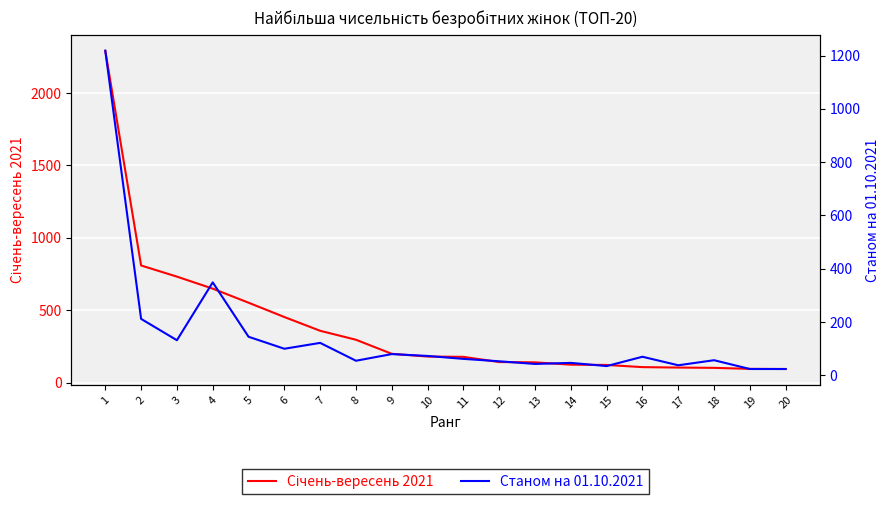

Rank the categories by Січень-вересень 2021 value from lowest to highest.

20, 19, 18, 17, 16, 15, 14, 13, 12, 11, 10, 9, 8, 7, 6, 5, 4, 3, 2, 1